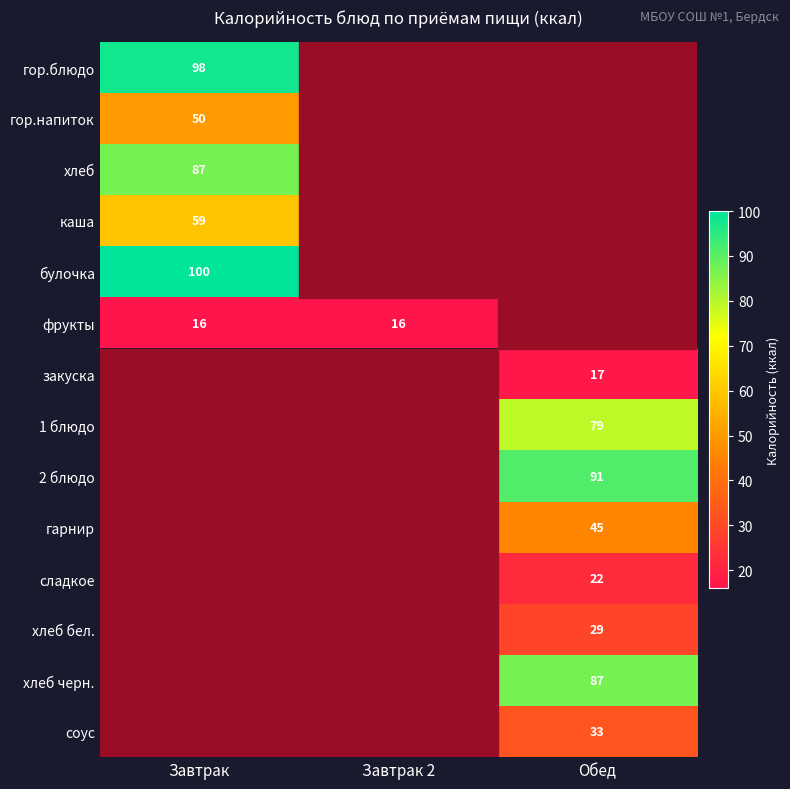

Is it true that 1 блюдо equals 119 at Обед?

False